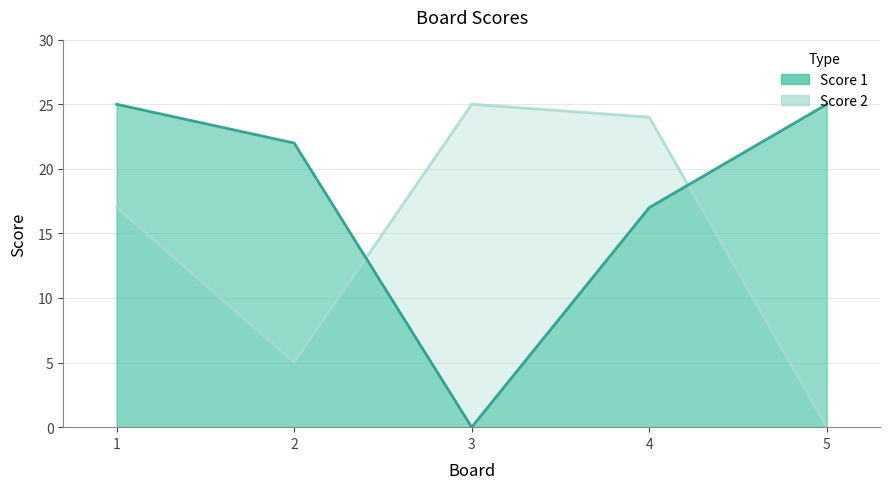

True or false: Score 2 has a value of -8 at 5.

False